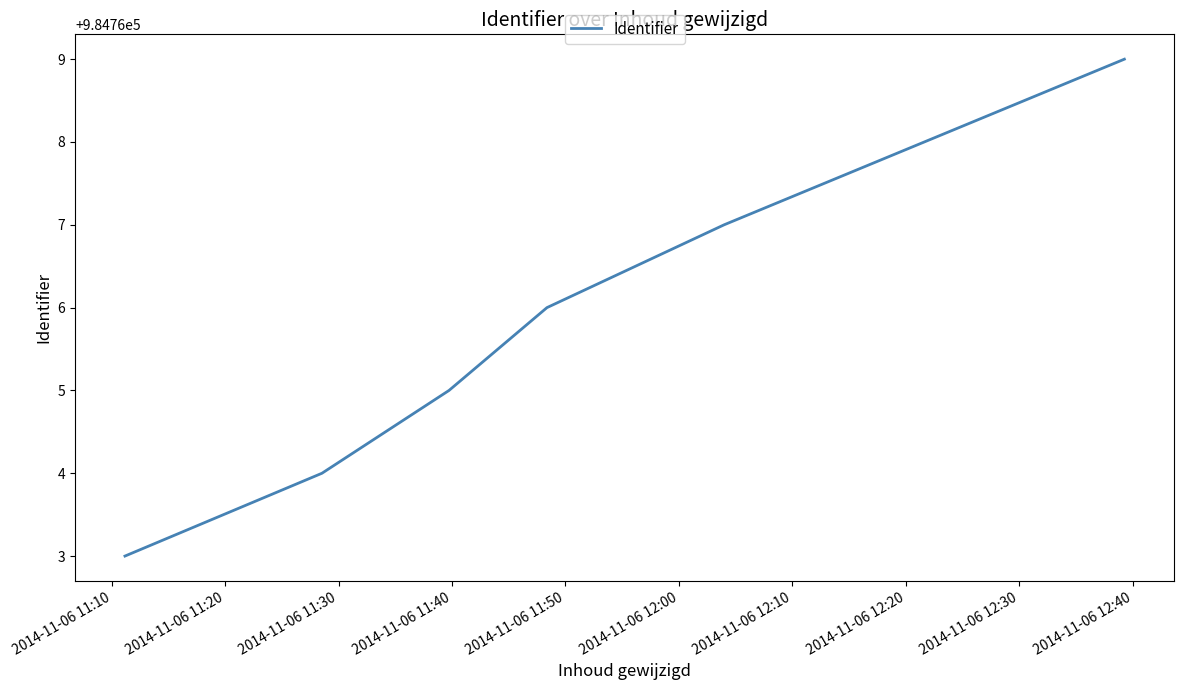

Count the values in the range 984764 to 984767.

4